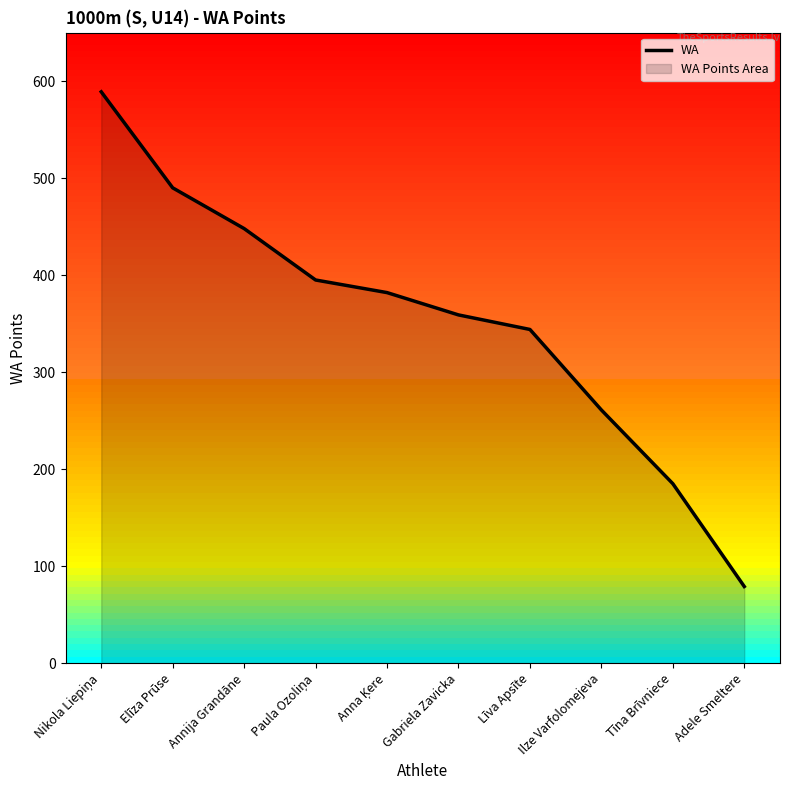

What is the change in value from Nikola Liepiņa to Tīna Brīvniece?

-404